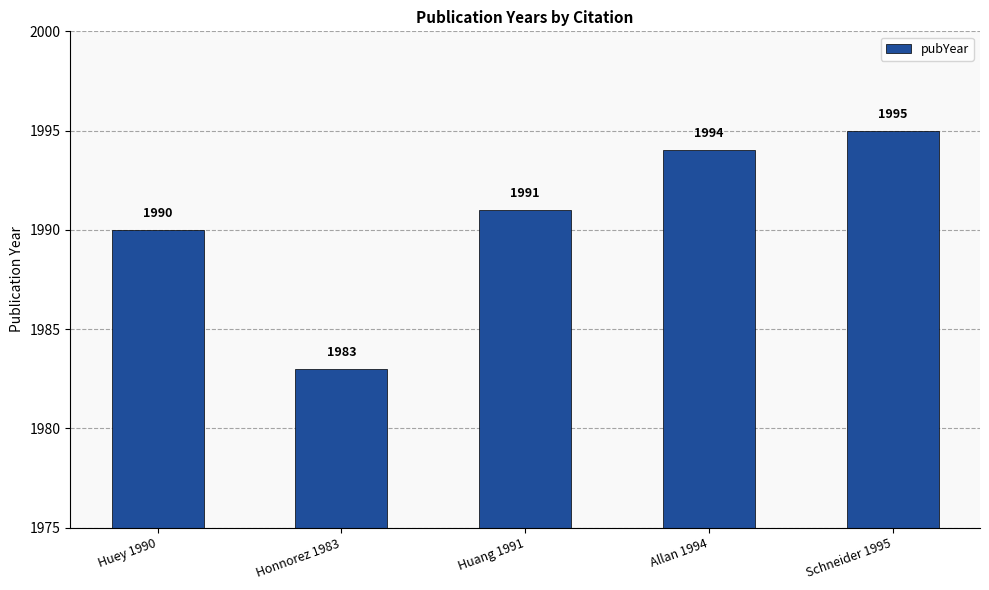

What is the approximate value at Honnorez 1983, to the nearest 10?

1980